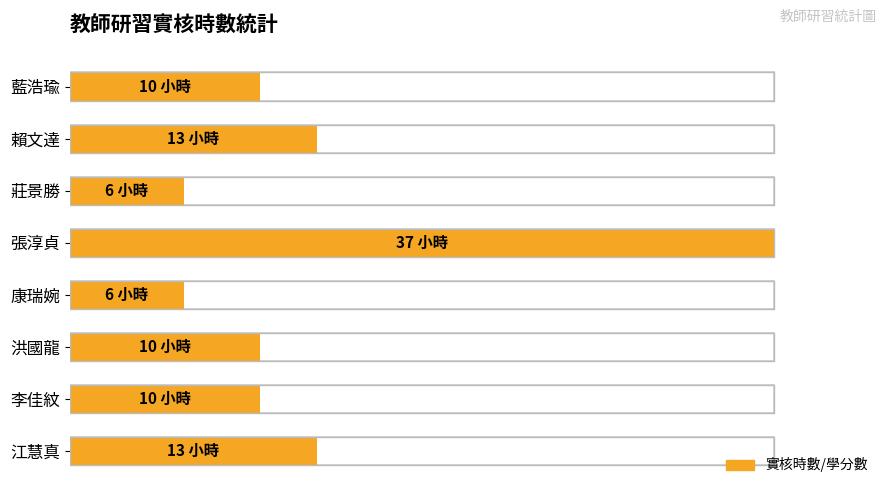

Reading left to right, what are all the values shown in this chart?

13	10	10	6	37	6	13	10